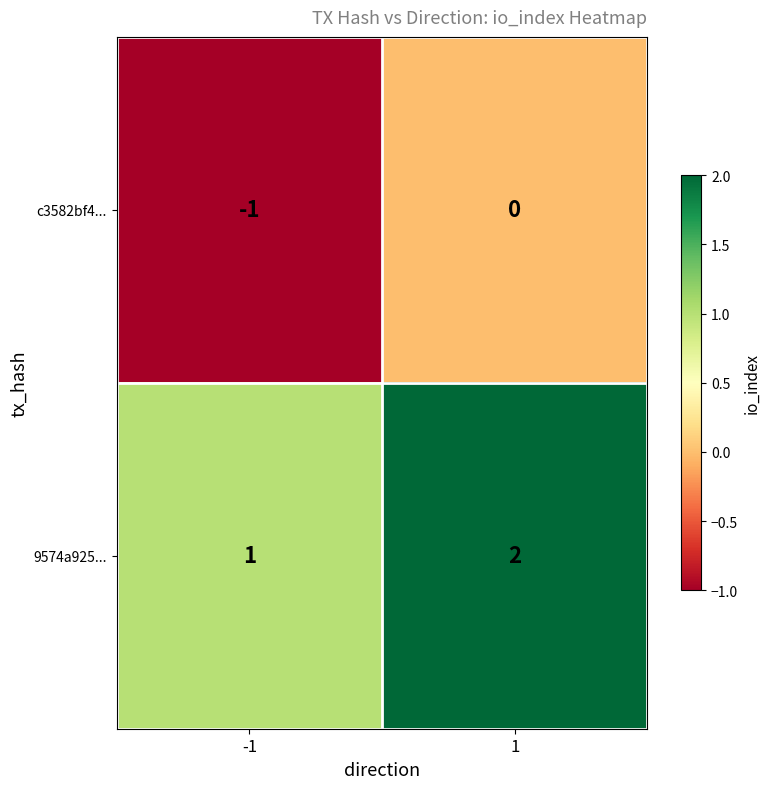

Reading left to right, list all the values displayed in this chart.

c3582bf4...: -1	0
9574a925...: 1	2